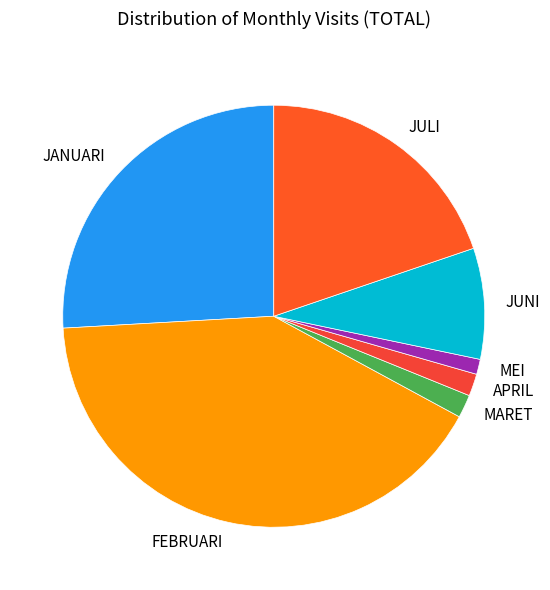

How many slices are in this pie chart?

7